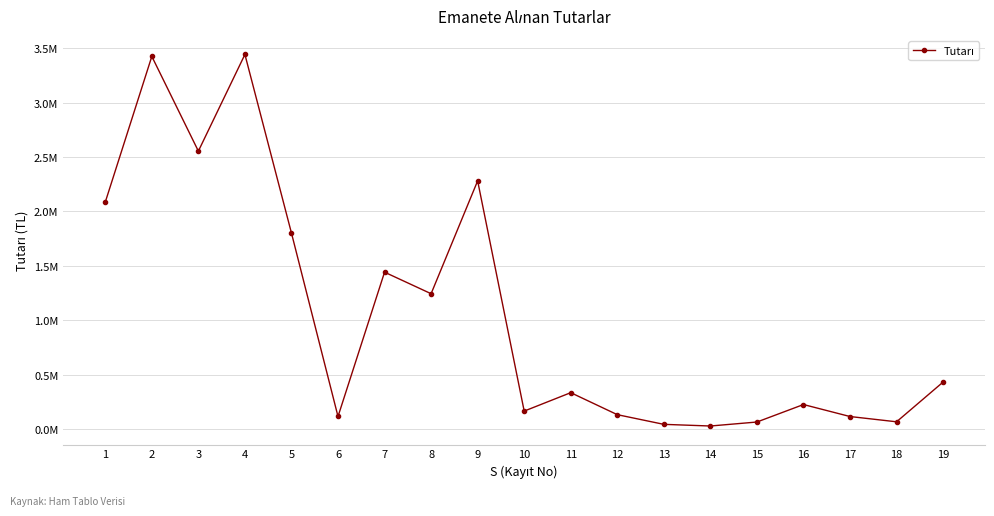

Where does the data first go above 334170?

1